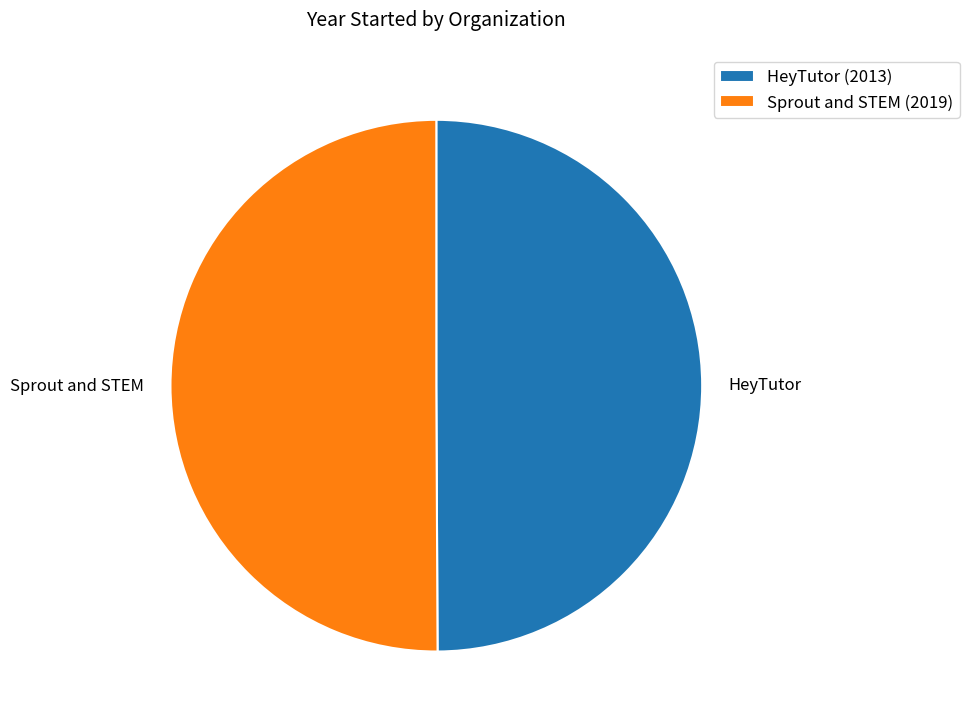

True or false: HeyTutor accounts for 50% of the total.

True